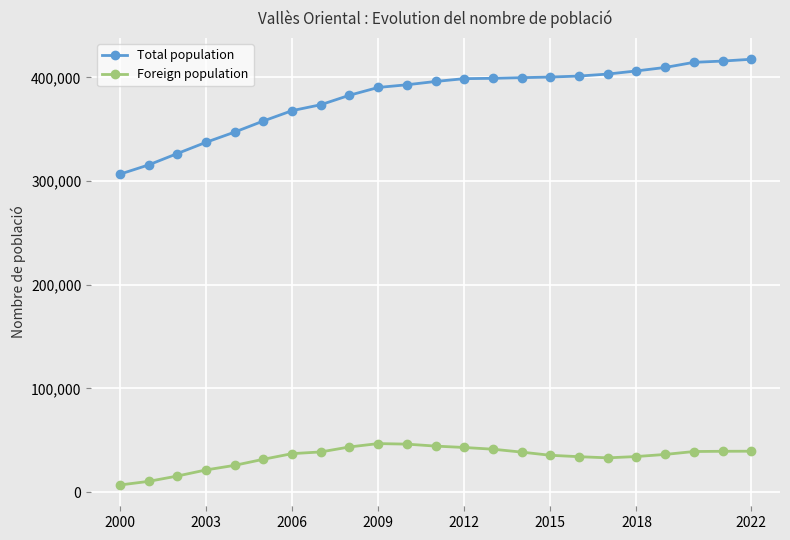

How many data points does each series have?

23